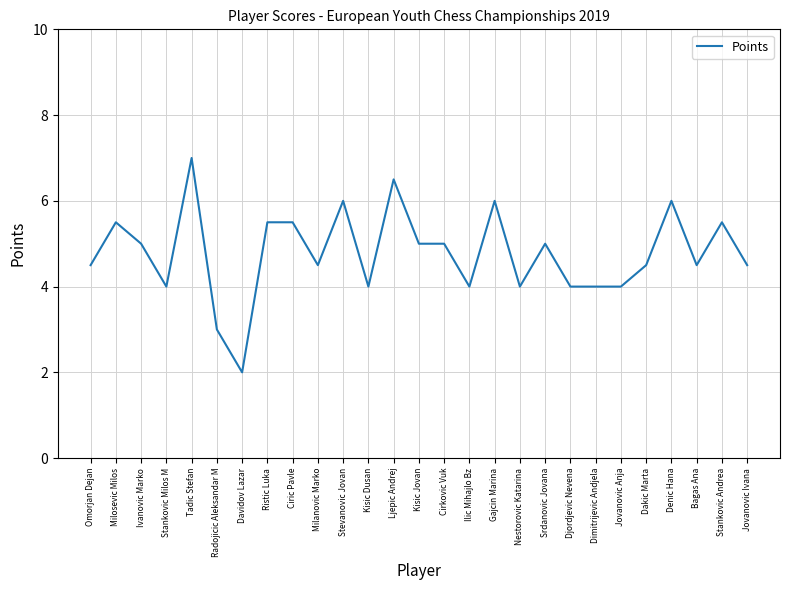

What is the ratio of the value at Davidov Lazar to the value at Gajcin Marina?

0.3